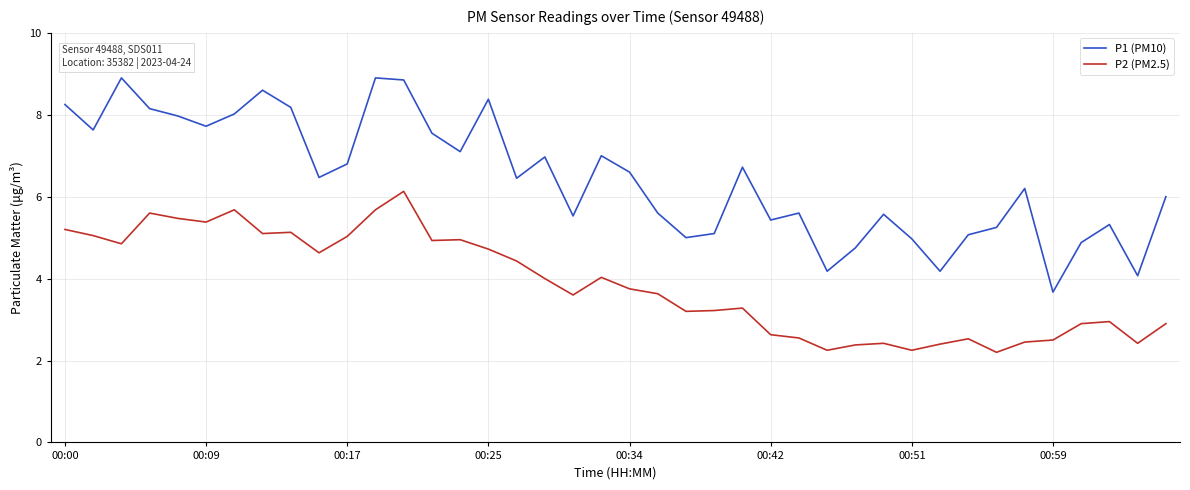

Count the number of categories in the chart.

40